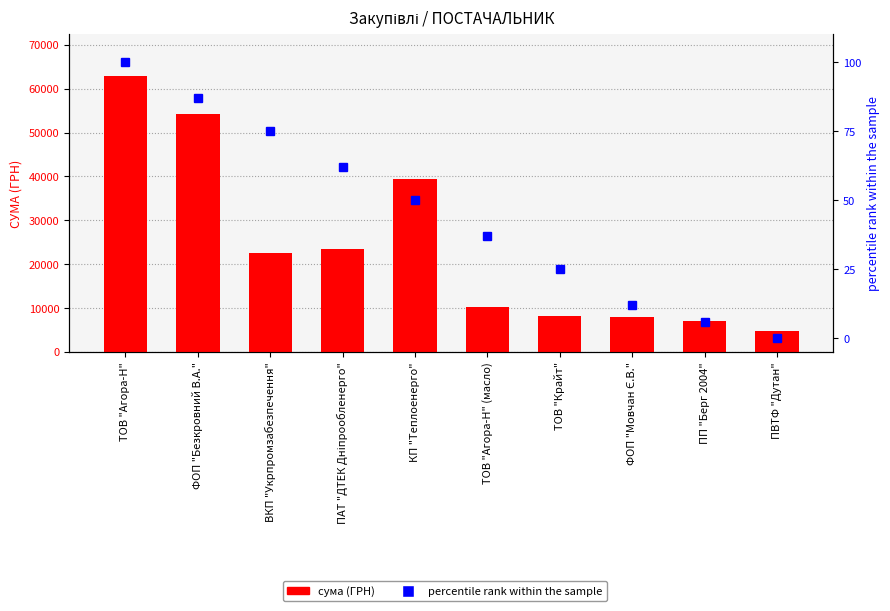

Which series has the largest total across all categories?

сума (ГРН)